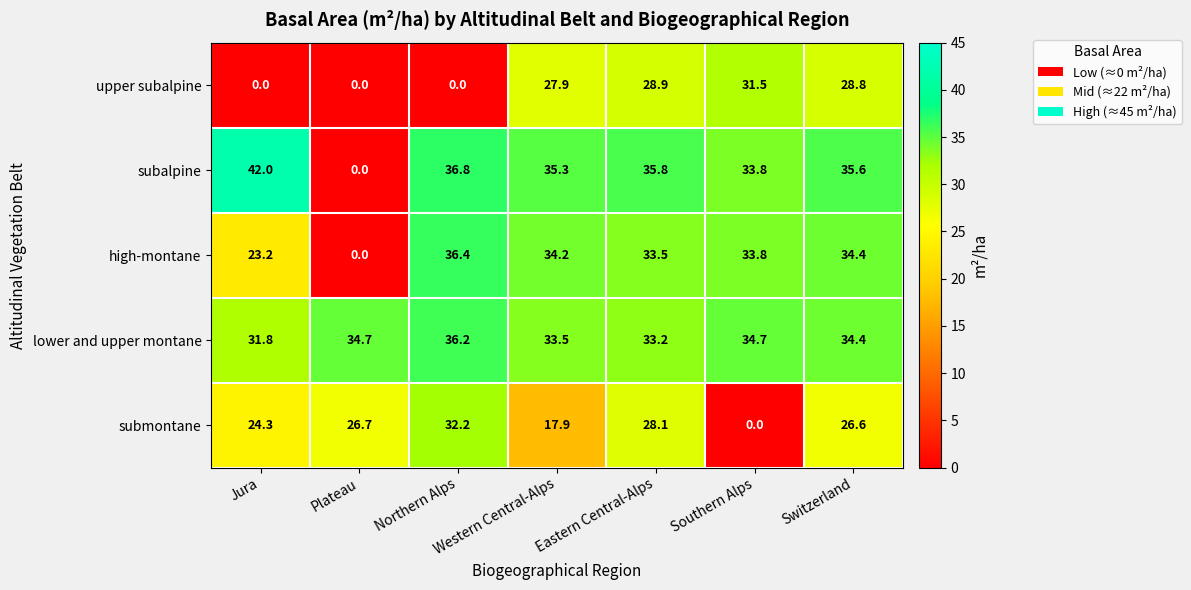

Where is upper subalpine nearest to the value 15?

Western Central-Alps